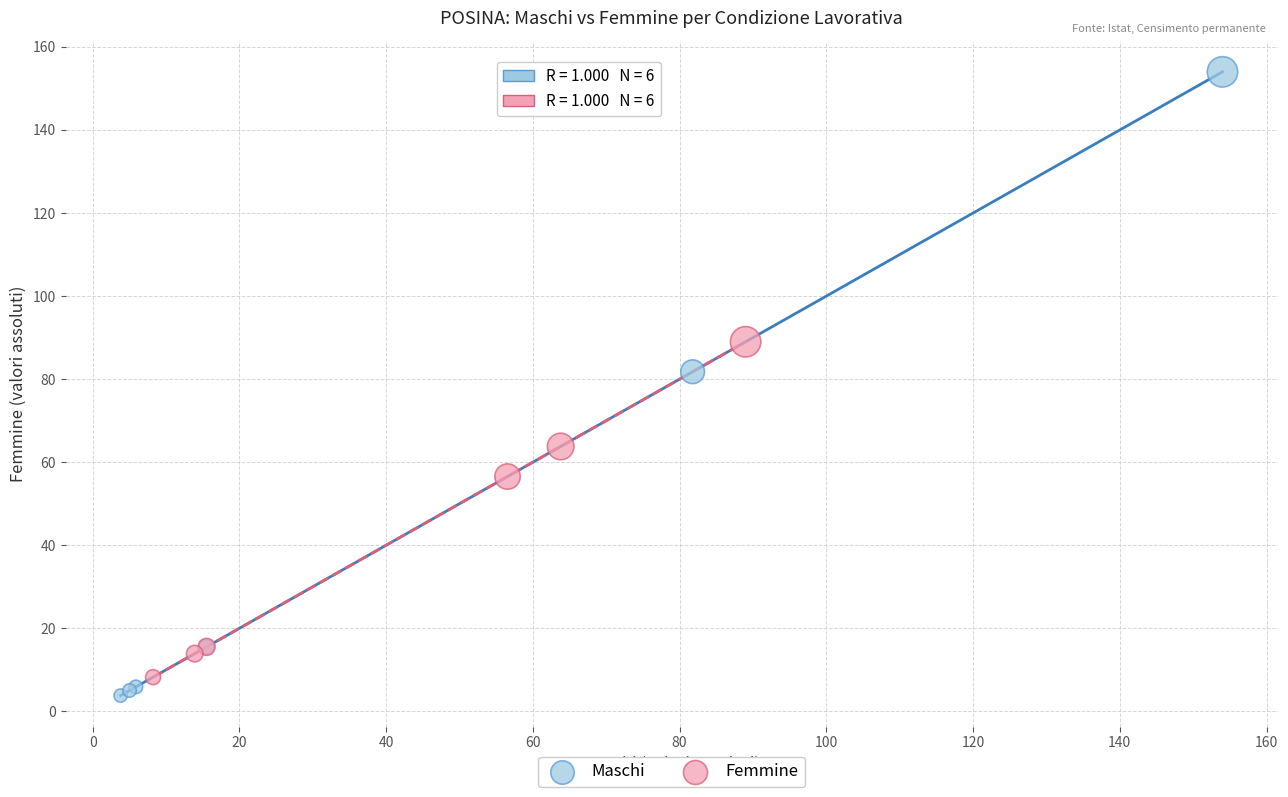

Which series contains the lowest Y value?

Maschi